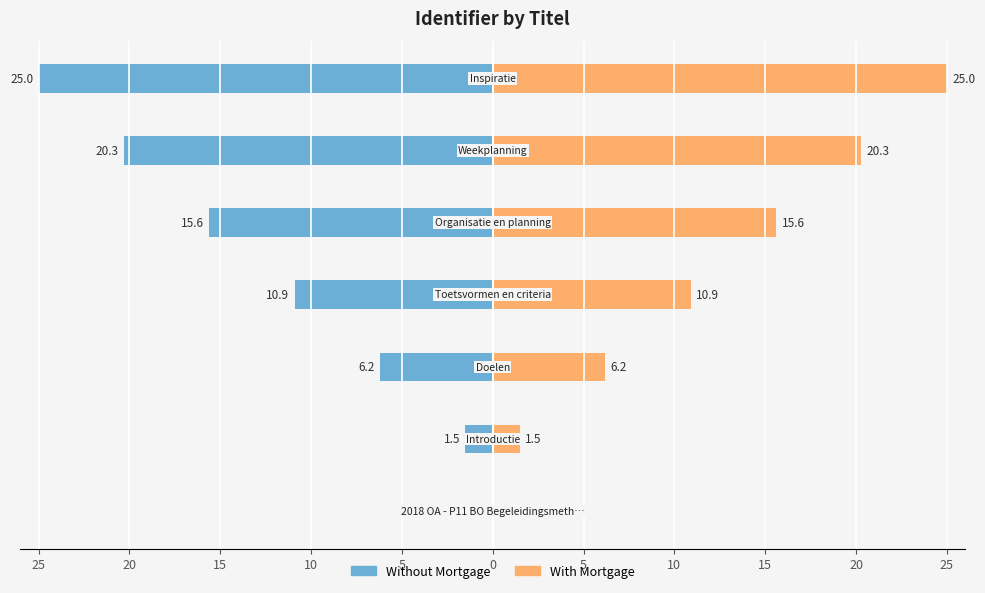

True or false: With Mortgage has a value of 2.7 at 20.

False